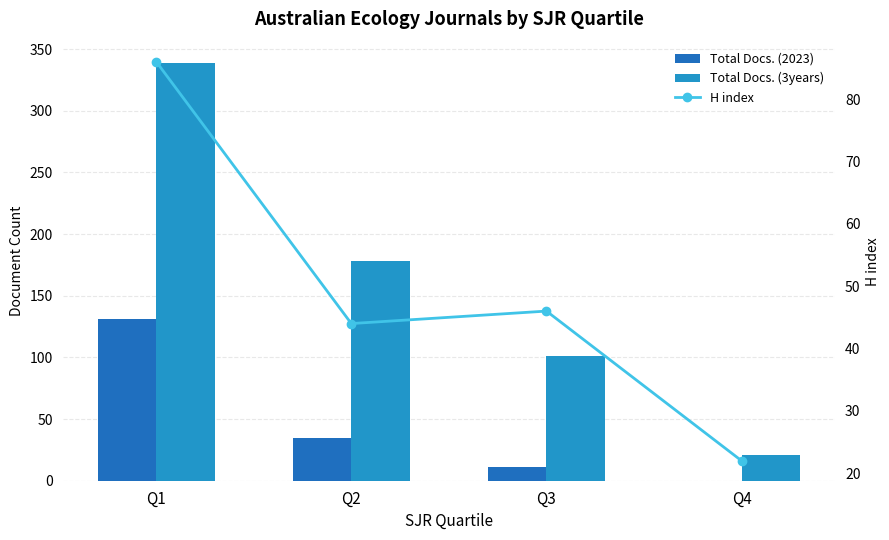

What is the difference between the maximum and second lowest values in the Total Docs. (2023) series?

120